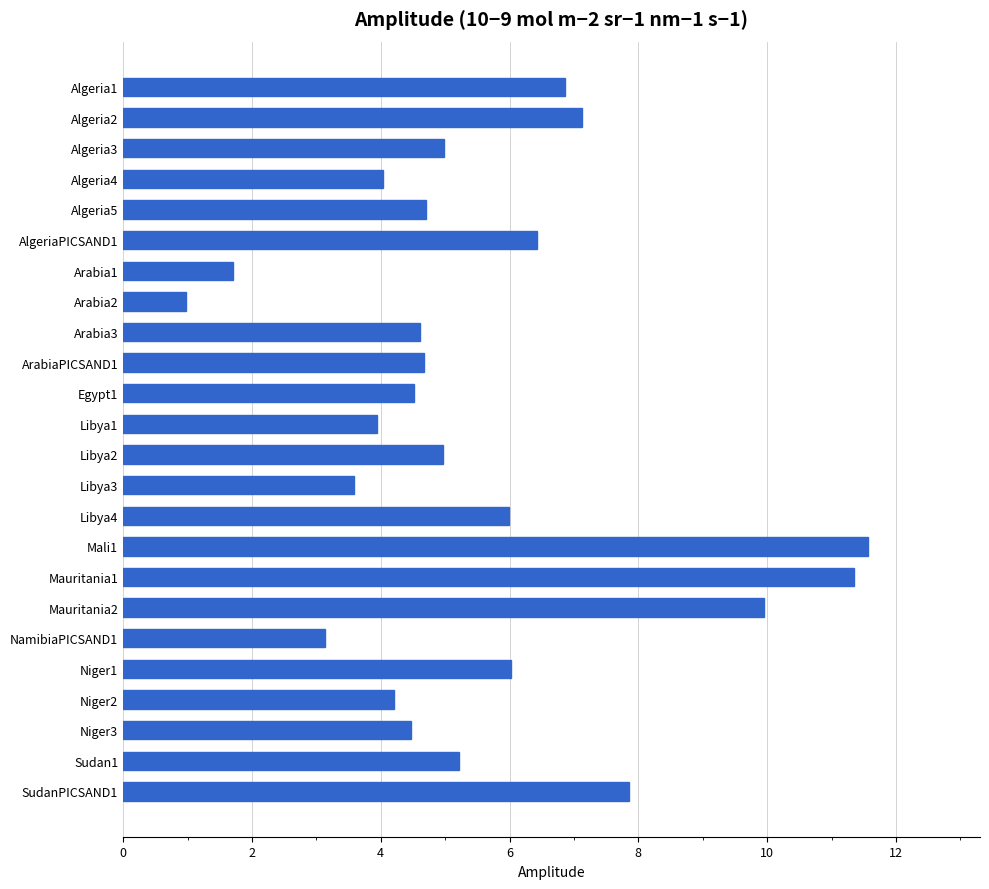

What is the ratio of the value at Algeria3 to the value at Mauritania1?

0.4